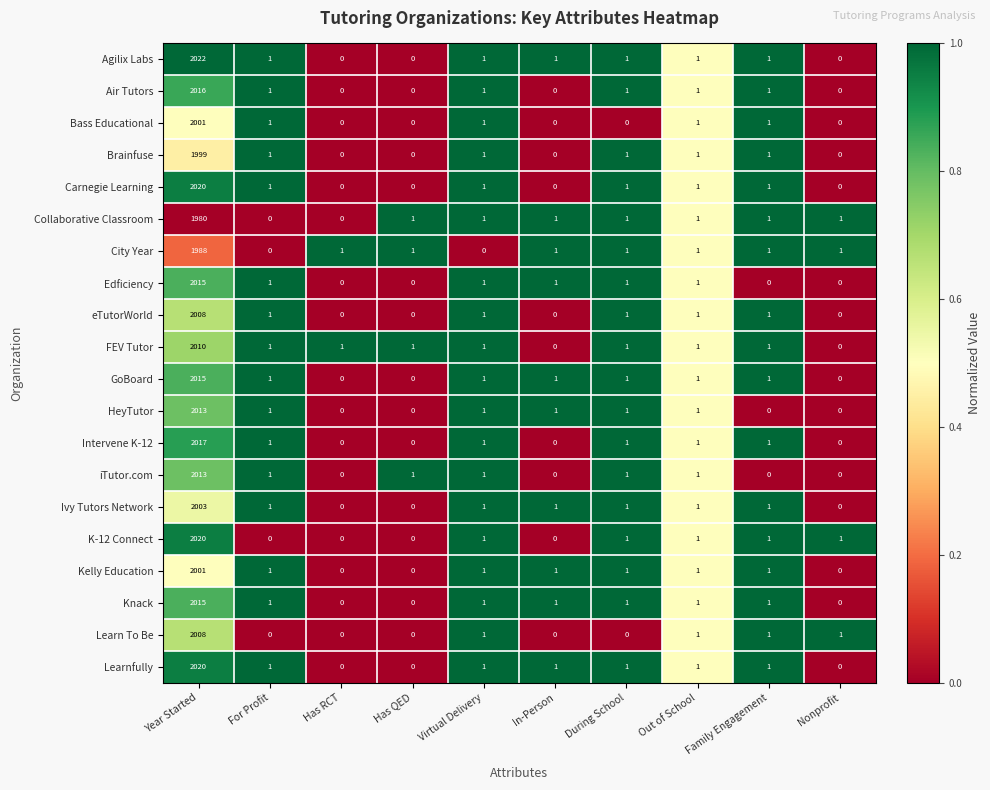

What is the total value across all series at During School?

18